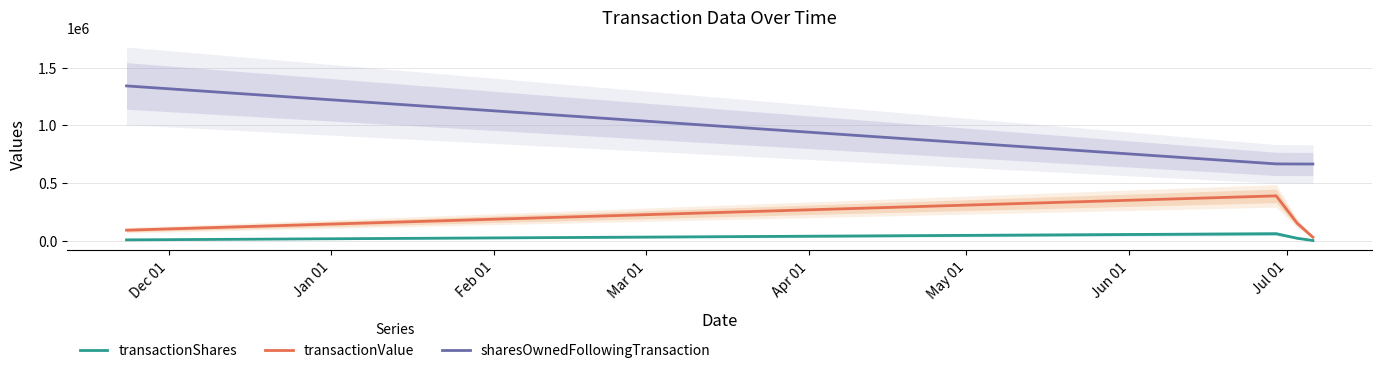

What is the maximum value for transactionShares?

64500